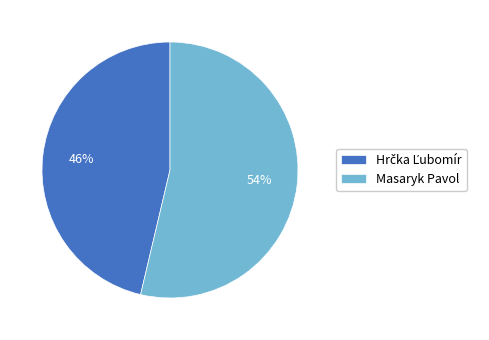

What is the largest slice in the pie chart?

Masaryk Pavol